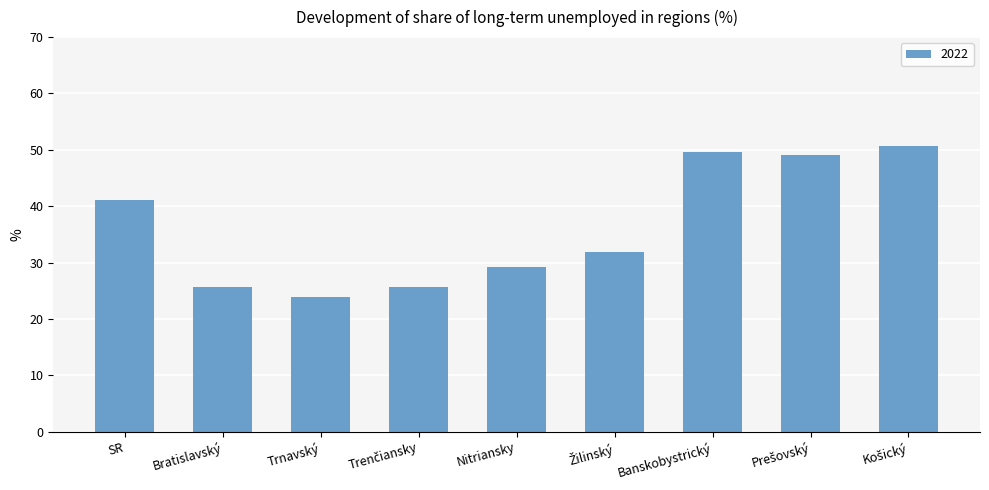

What is the minimum value shown in the chart?

23.9